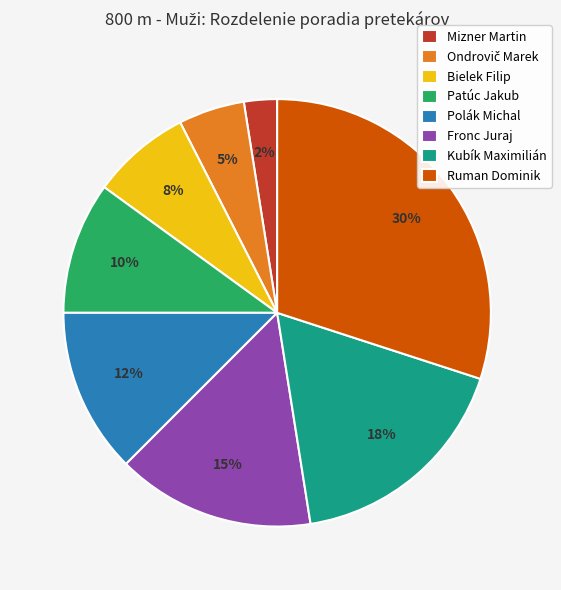

How many slices are in this pie chart?

8